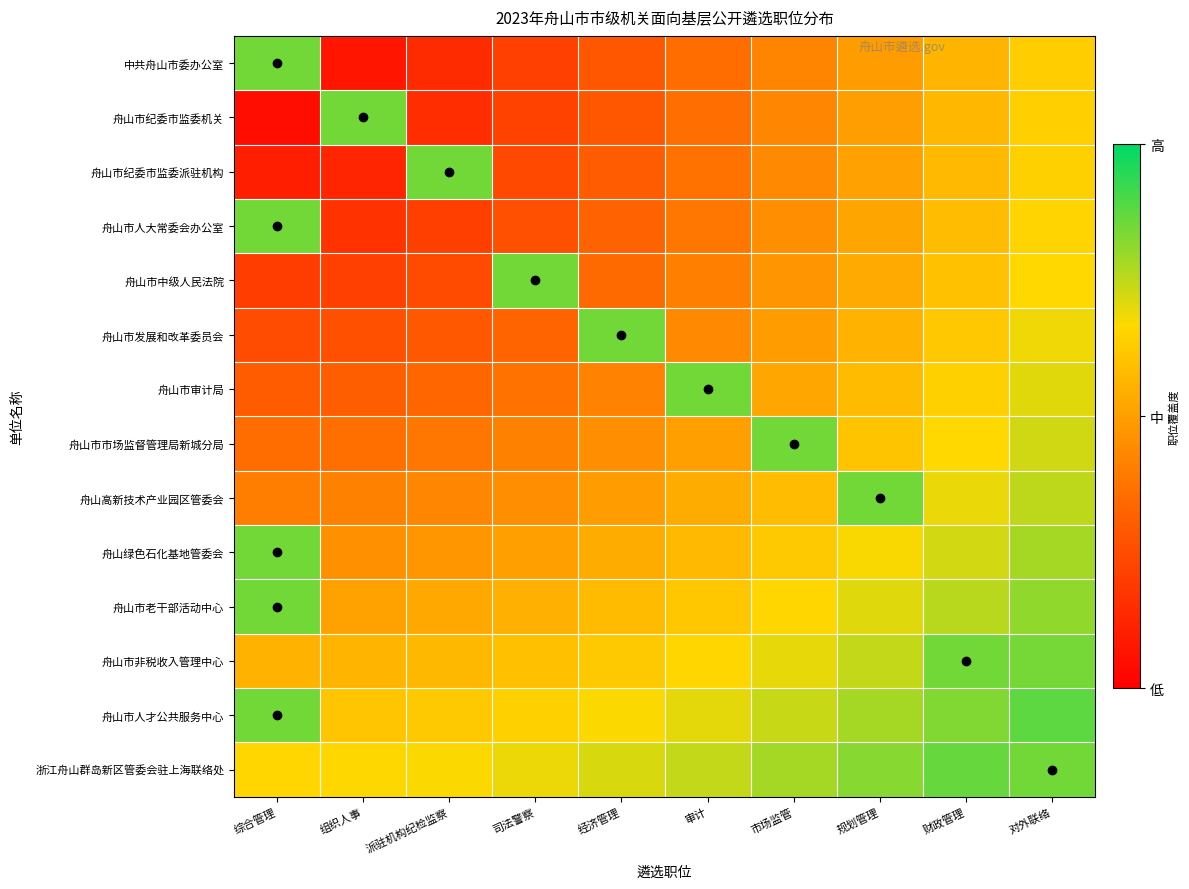

Reading left to right, what are all the values shown in this chart?

中共舟山市委办公室: 综合管理=0.8	组织人事=0.1	派驻机构纪检监察=0.1	司法警察=0.2	经济管理=0.3	审计=0.4	市场监管=0.4	规划管理=0.5	财政管理=0.6	对外联络=0.6
舟山市纪委市监委机关: 综合管理=0.1	组织人事=0.8	派驻机构纪检监察=0.2	司法警察=0.2	经济管理=0.3	审计=0.4	市场监管=0.4	规划管理=0.5	财政管理=0.6	对外联络=0.6
舟山市纪委市监委派驻机构: 综合管理=0.1	组织人事=0.1	派驻机构纪检监察=0.8	司法警察=0.2	经济管理=0.3	审计=0.4	市场监管=0.4	规划管理=0.5	财政管理=0.6	对外联络=0.6
舟山市人大常委会办公室: 综合管理=0.8	组织人事=0.2	派驻机构纪检监察=0.2	司法警察=0.3	经济管理=0.3	审计=0.4	市场监管=0.5	规划管理=0.5	财政管理=0.6	对外联络=0.7
舟山市中级人民法院: 综合管理=0.2	组织人事=0.2	派驻机构纪检监察=0.2	司法警察=0.8	经济管理=0.3	审计=0.4	市场监管=0.5	规划管理=0.5	财政管理=0.6	对外联络=0.7
舟山市发展和改革委员会: 综合管理=0.3	组织人事=0.3	派驻机构纪检监察=0.3	司法警察=0.3	经济管理=0.8	审计=0.4	市场监管=0.5	规划管理=0.6	财政管理=0.6	对外联络=0.7
舟山市审计局: 综合管理=0.3	组织人事=0.3	派驻机构纪检监察=0.3	司法警察=0.4	经济管理=0.4	审计=0.8	市场监管=0.5	规划管理=0.6	财政管理=0.6	对外联络=0.7
舟山市市场监督管理局新城分局: 综合管理=0.4	组织人事=0.4	派驻机构纪检监察=0.4	司法警察=0.4	经济管理=0.5	审计=0.5	市场监管=0.8	规划管理=0.6	财政管理=0.7	对外联络=0.7
舟山高新技术产业园区管委会: 综合管理=0.4	组织人事=0.4	派驻机构纪检监察=0.4	司法警察=0.5	经济管理=0.5	审计=0.5	市场监管=0.6	规划管理=0.8	财政管理=0.7	对外联络=0.8
舟山绿色石化基地管委会: 综合管理=0.8	组织人事=0.5	派驻机构纪检监察=0.5	司法警察=0.5	经济管理=0.5	审计=0.6	市场监管=0.6	规划管理=0.7	财政管理=0.7	对外联络=0.8
舟山市老干部活动中心: 综合管理=0.8	组织人事=0.5	派驻机构纪检监察=0.5	司法警察=0.5	经济管理=0.6	审计=0.6	市场监管=0.7	规划管理=0.7	财政管理=0.8	对外联络=0.8
舟山市非税收入管理中心: 综合管理=0.6	组织人事=0.6	派驻机构纪检监察=0.6	司法警察=0.6	经济管理=0.6	审计=0.7	市场监管=0.7	规划管理=0.7	财政管理=0.8	对外联络=0.8
舟山市人才公共服务中心: 综合管理=0.8	组织人事=0.6	派驻机构纪检监察=0.6	司法警察=0.6	经济管理=0.7	审计=0.7	市场监管=0.7	规划管理=0.8	财政管理=0.8	对外联络=0.9
浙江舟山群岛新区管委会驻上海联络处: 综合管理=0.7	组织人事=0.7	派驻机构纪检监察=0.7	司法警察=0.7	经济管理=0.7	审计=0.7	市场监管=0.8	规划管理=0.8	财政管理=0.9	对外联络=0.8